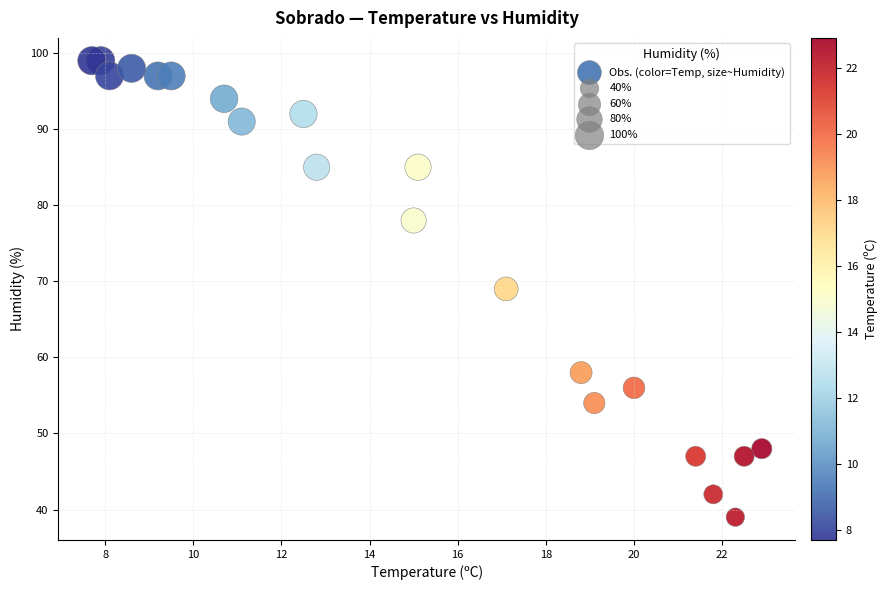

What is the range of Y values (max minus min)?

60